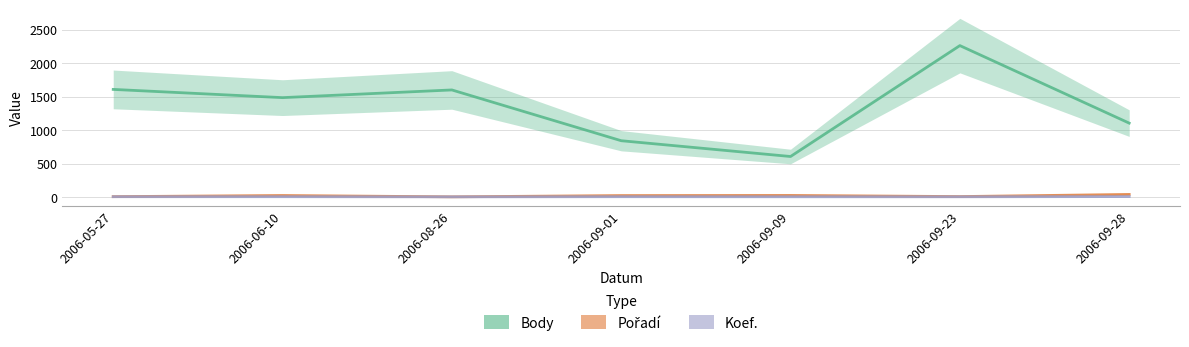

What is the sum of all Pořadí values?

117